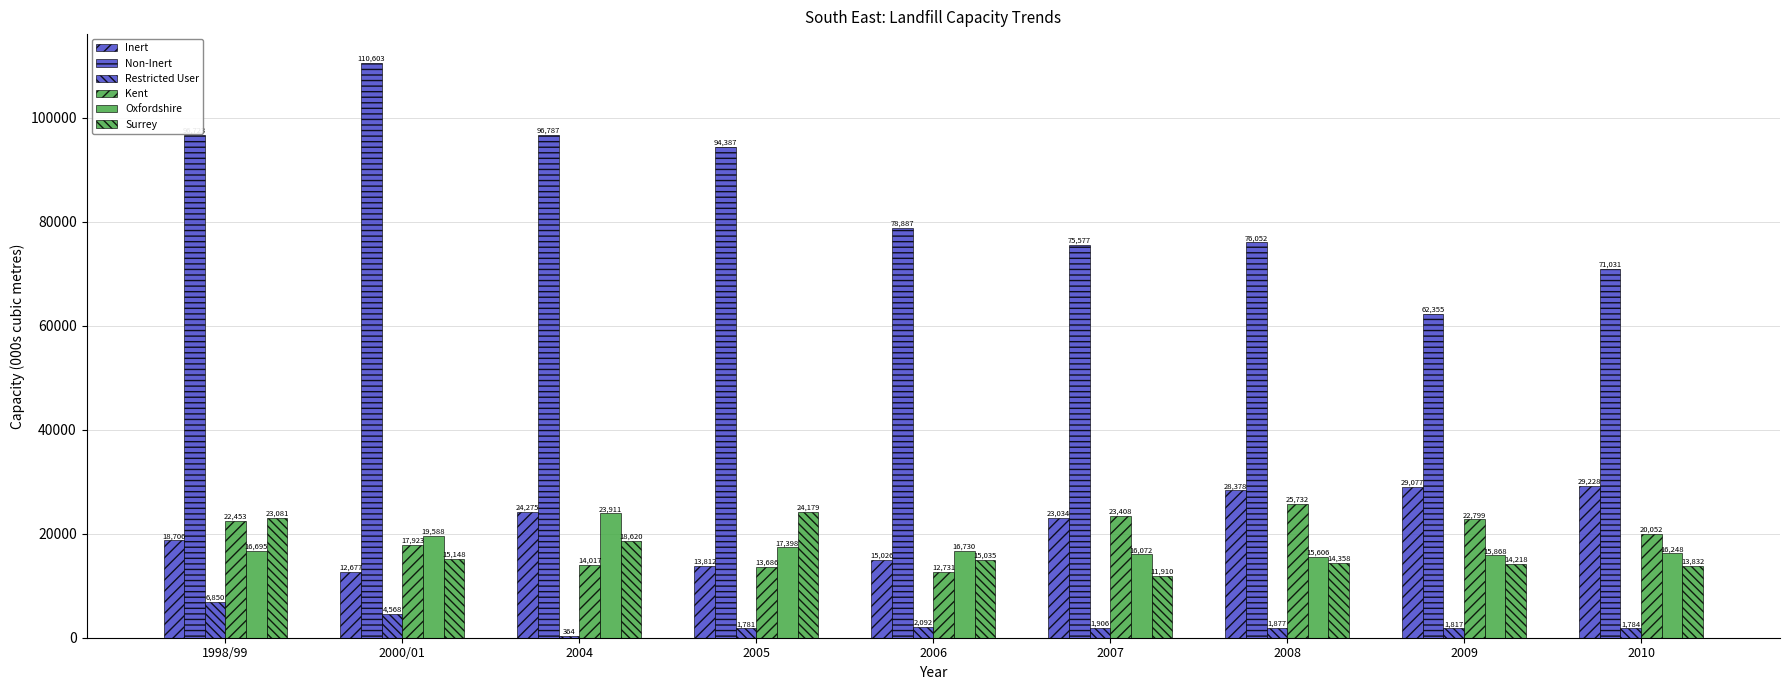

Which has a higher value, 2000/01 or 2004?

2004